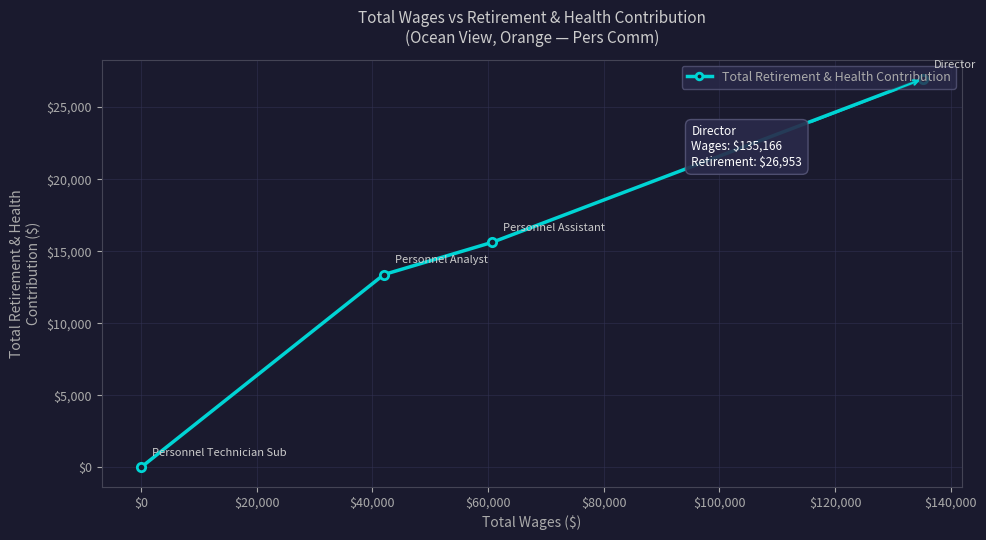

What is the greatest value displayed?

26953